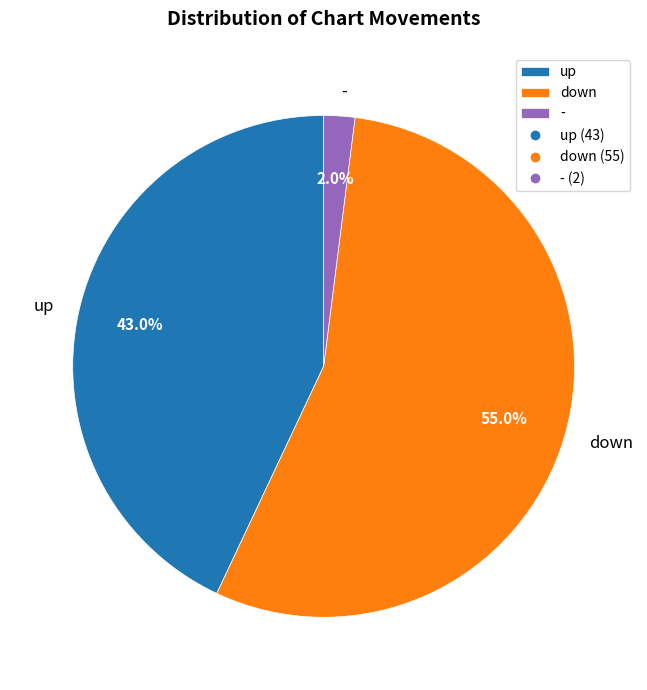

Between up and down, which is larger?

down